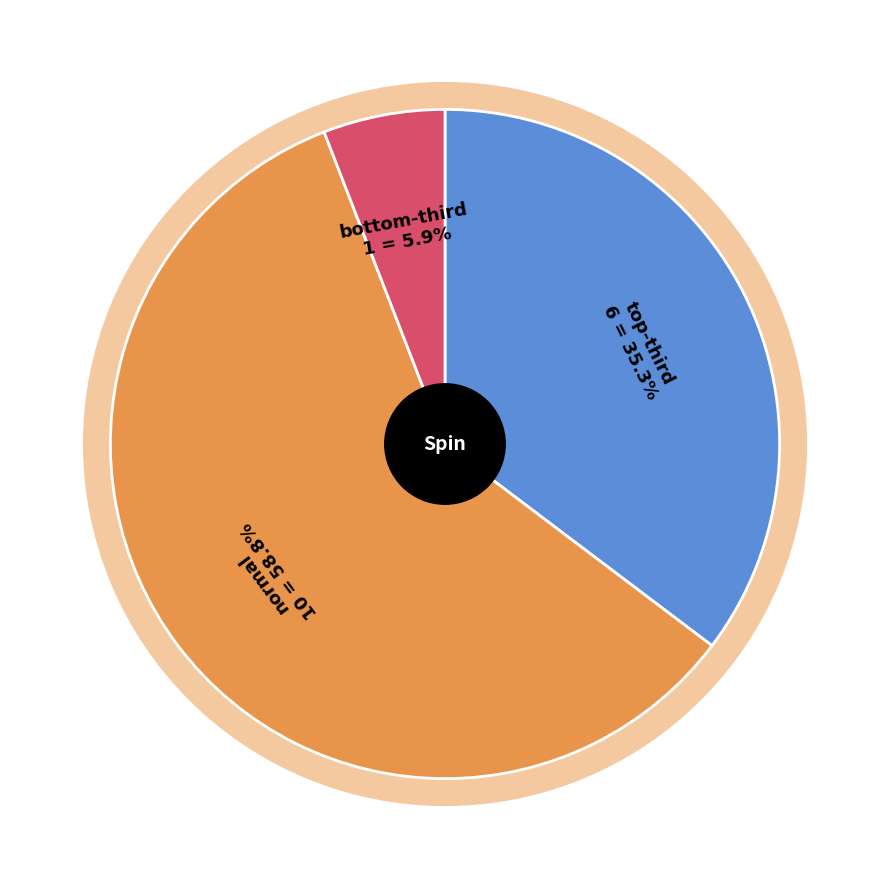

Does any single category account for the majority?

Yes